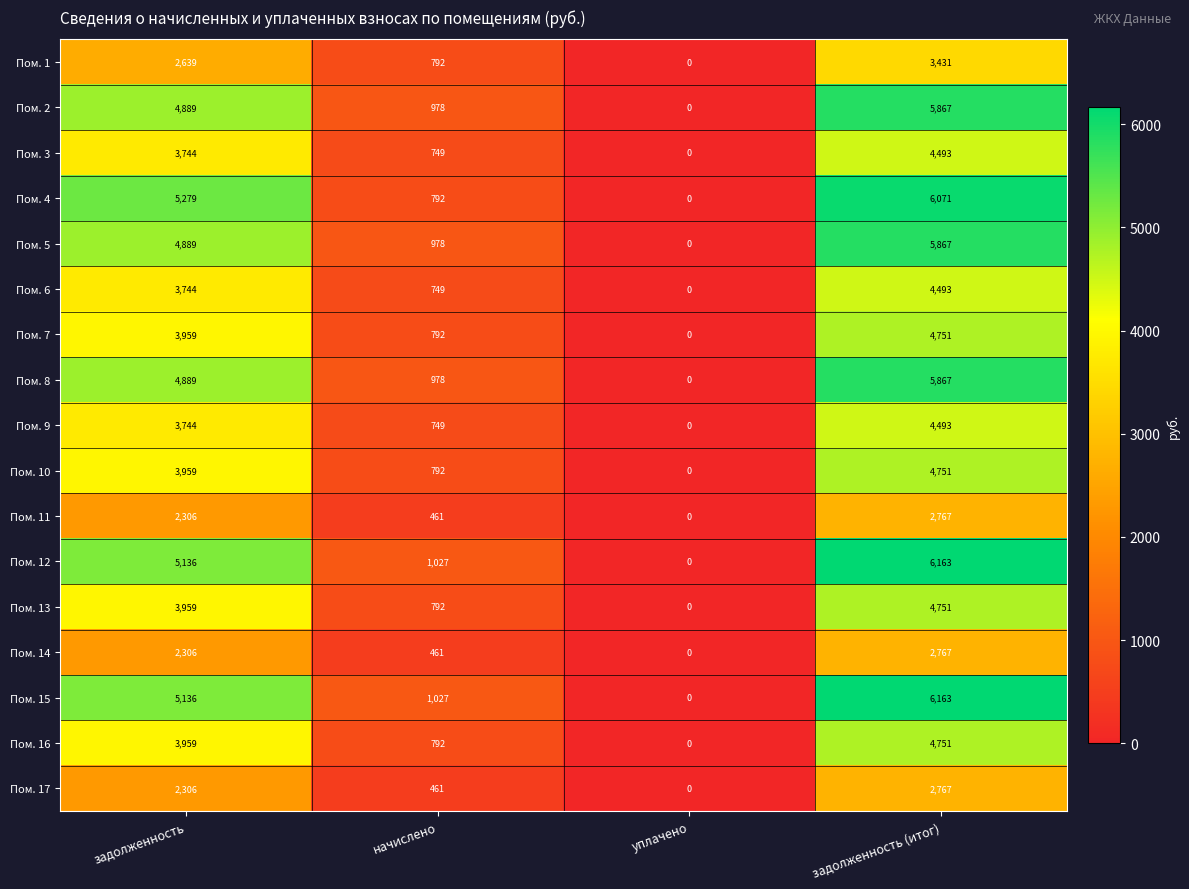

At which category does the chart reach its peak across all series?

задолженность (итог)